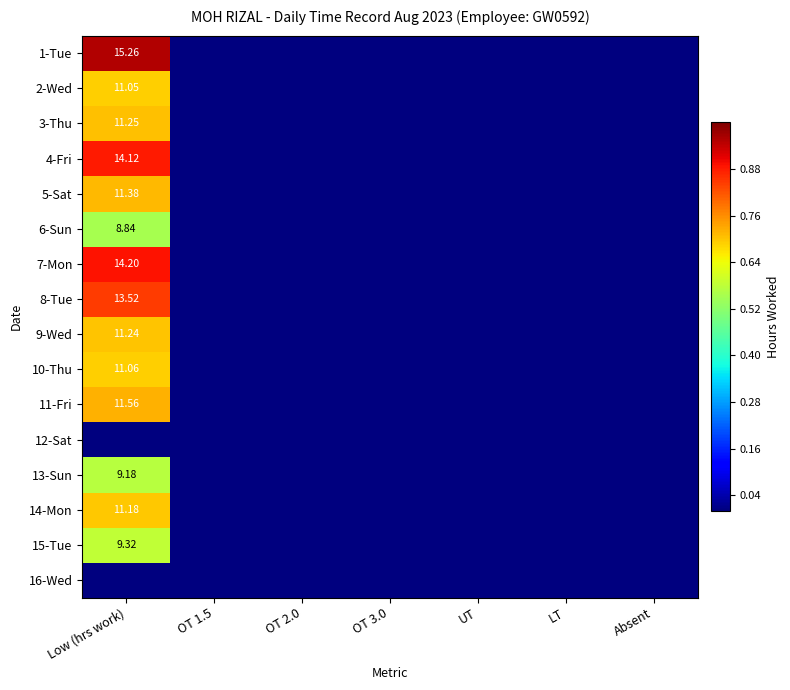

Is the value of 2-Wed at Low (hrs work) greater than the value of 10-Thu at Low (hrs work)?

No